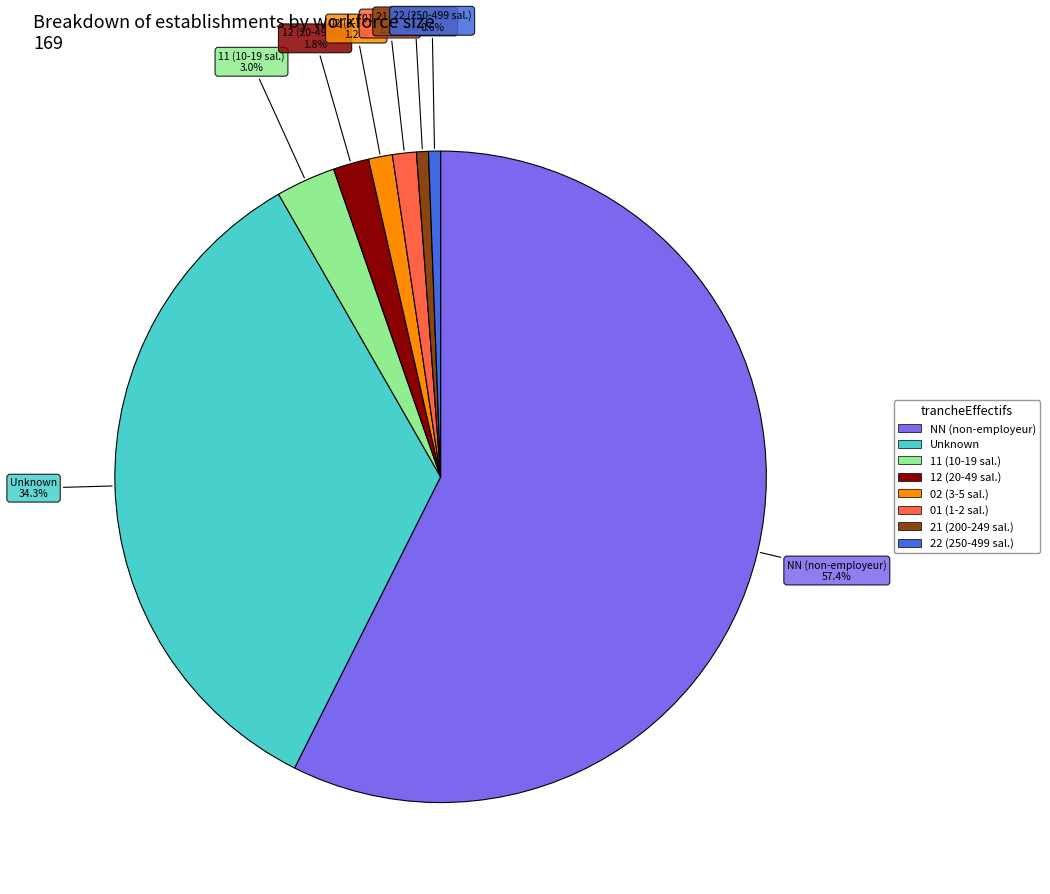

Is there any slice that represents more than half of the pie?

Yes